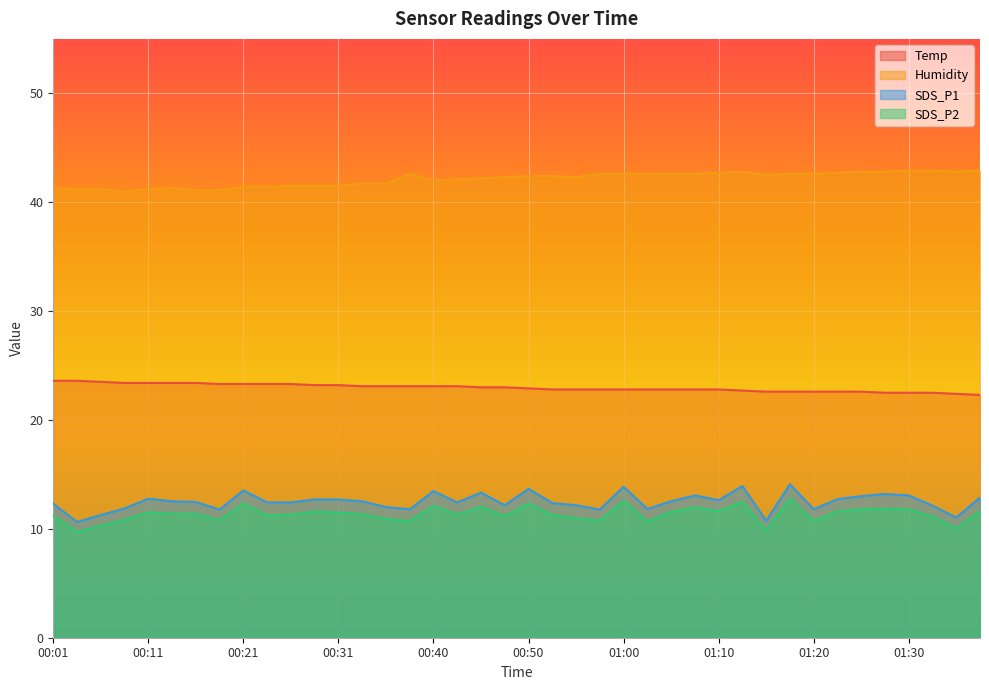

What is the difference between the maximum and second lowest values in the SDS_P2 series?

3.0